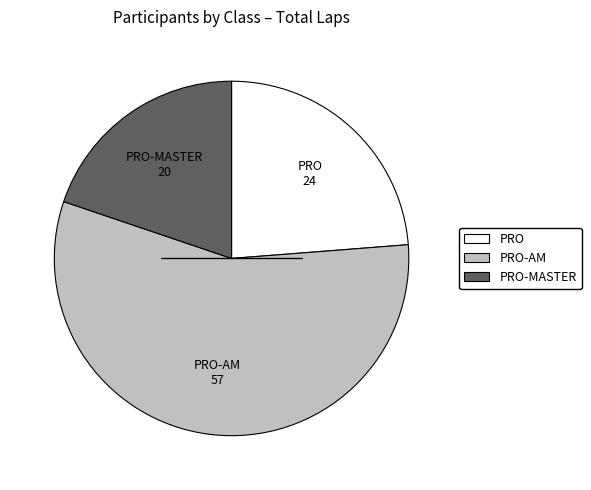

How many segments does this pie chart have?

3